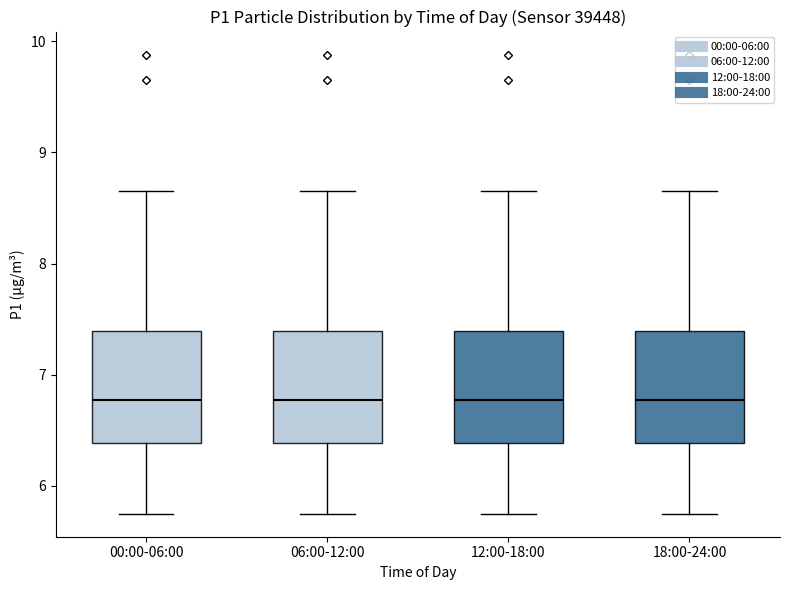

Reading left to right, transcribe this box plot: for each box, give where its median line is, the range the box spans, and where its two whiskers end, as read against the y-axis. The values are not printed on the chart, so give them approximately, as read against the axis.

00:00-06:00: median 6.8, box 6.4 to 7.4, whiskers 5.8 to 8.7
06:00-12:00: median 6.8, box 6.4 to 7.4, whiskers 5.8 to 8.7
12:00-18:00: median 6.8, box 6.4 to 7.4, whiskers 5.8 to 8.7
18:00-24:00: median 6.8, box 6.4 to 7.4, whiskers 5.8 to 8.7